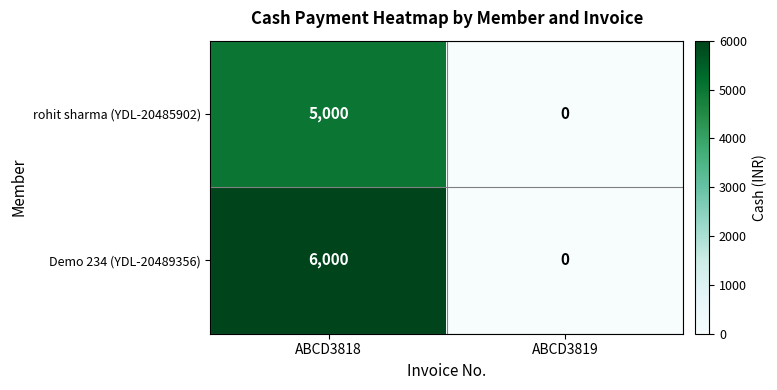

What is the maximum value for rohit sharma (YDL-20485902)?

5000